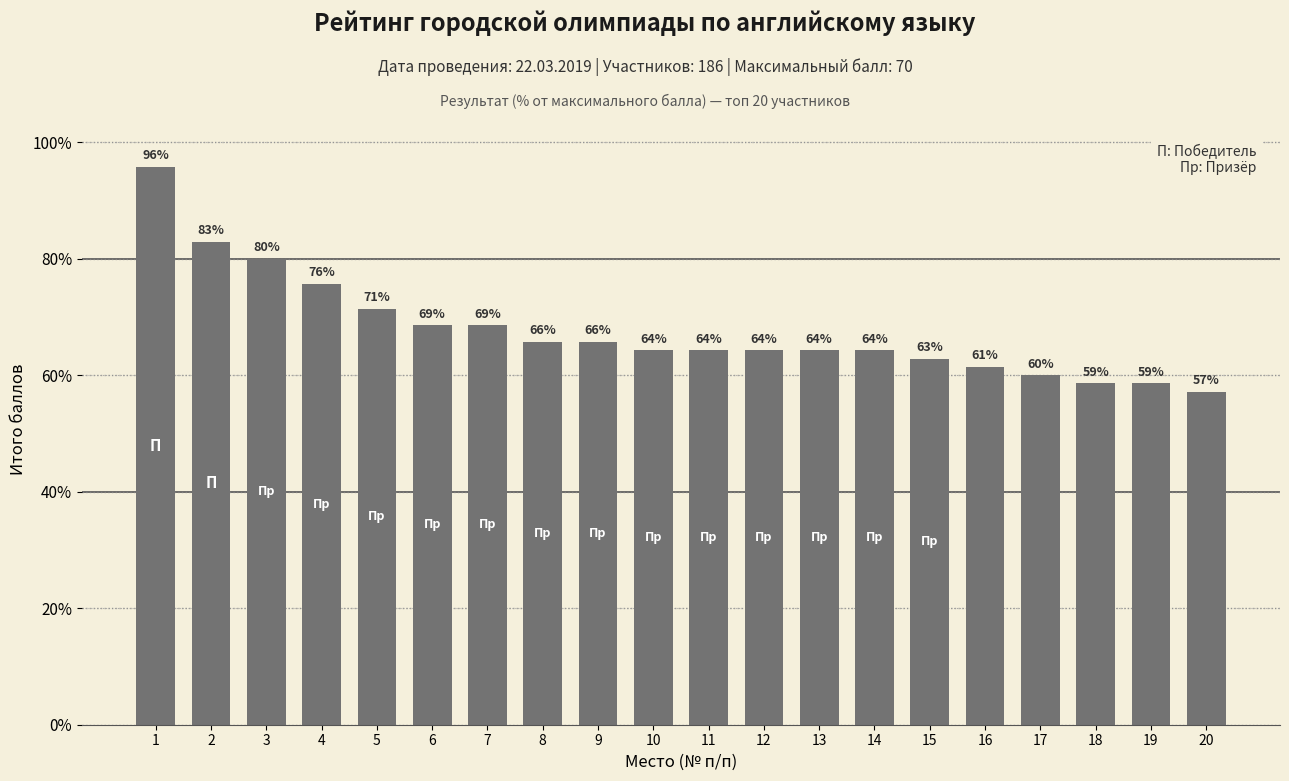

Between 13 and 19, which is larger?

13